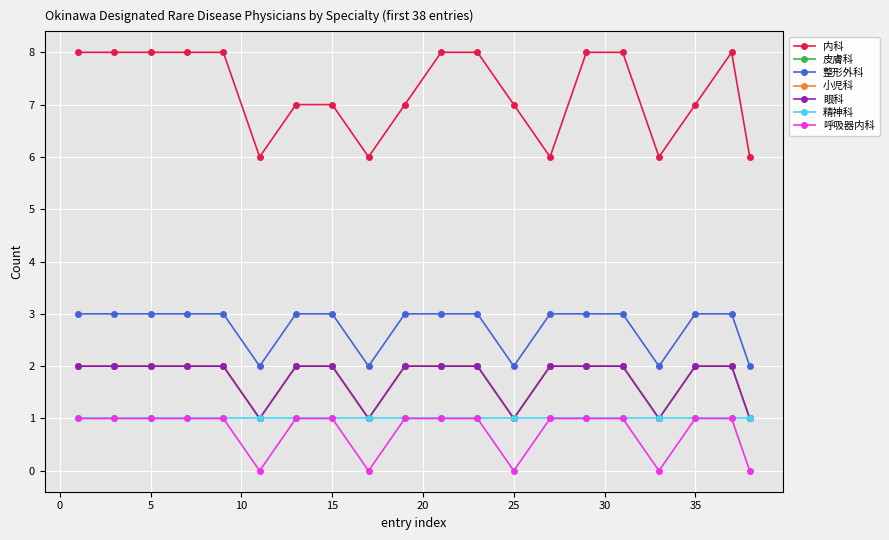

What is the difference between the second highest and second lowest values in the 皮膚科 series?

1